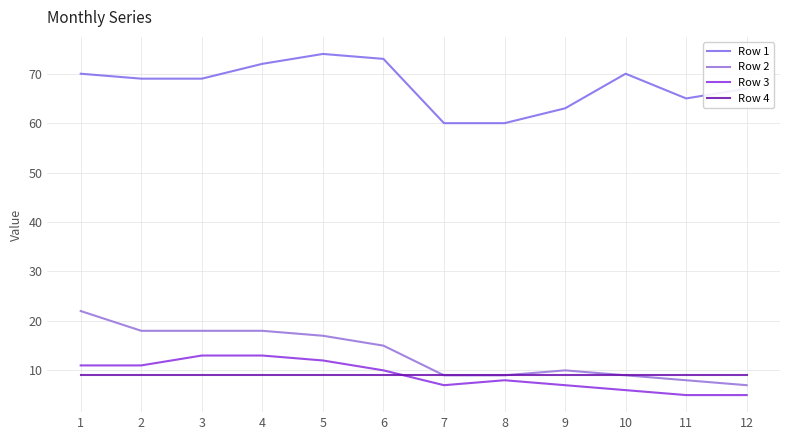

True or false: Row 2 has a value of 7 at 12.

True